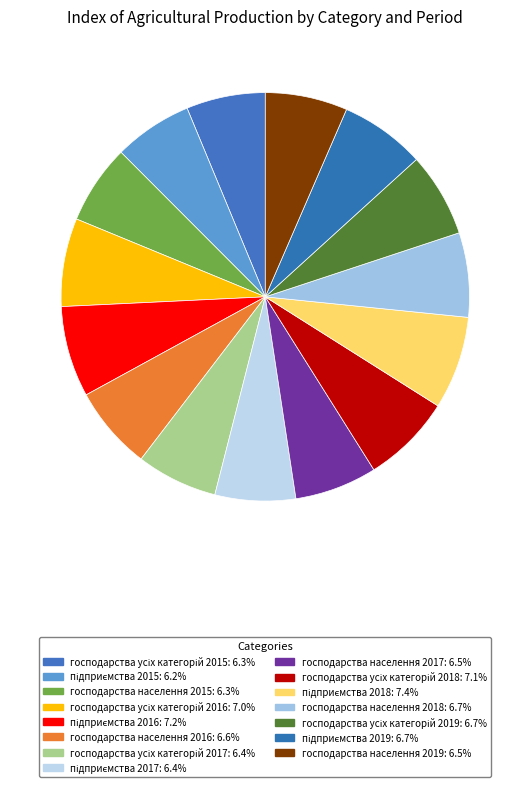

Is there any slice that represents more than half of the pie?

No